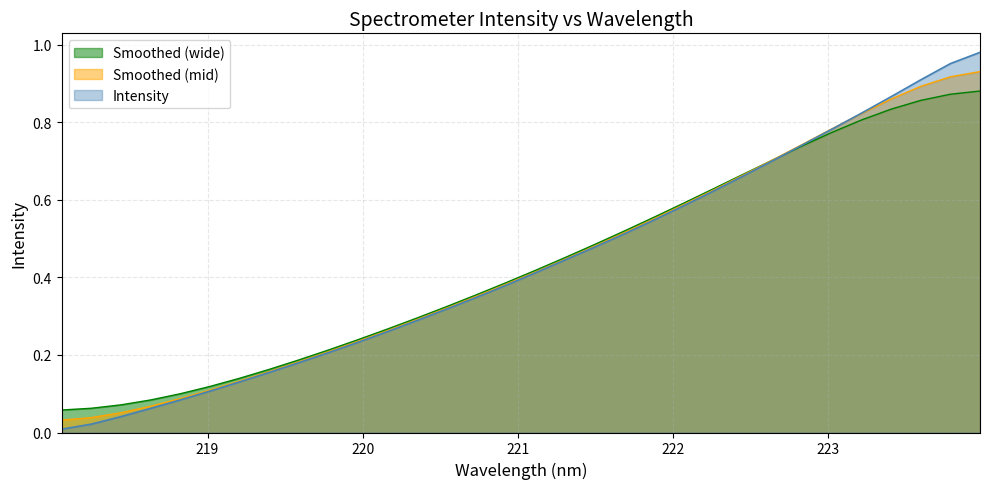

Which series has the widest spread of values?

Intensity